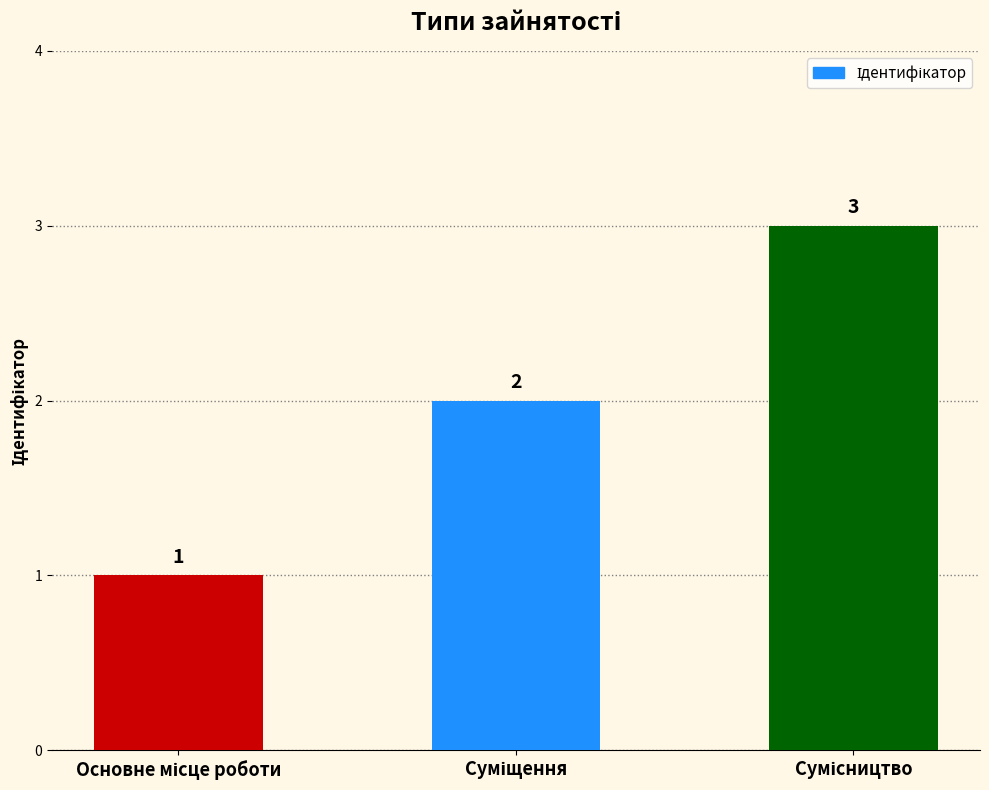

Count the values in the range 1 to 3.

3